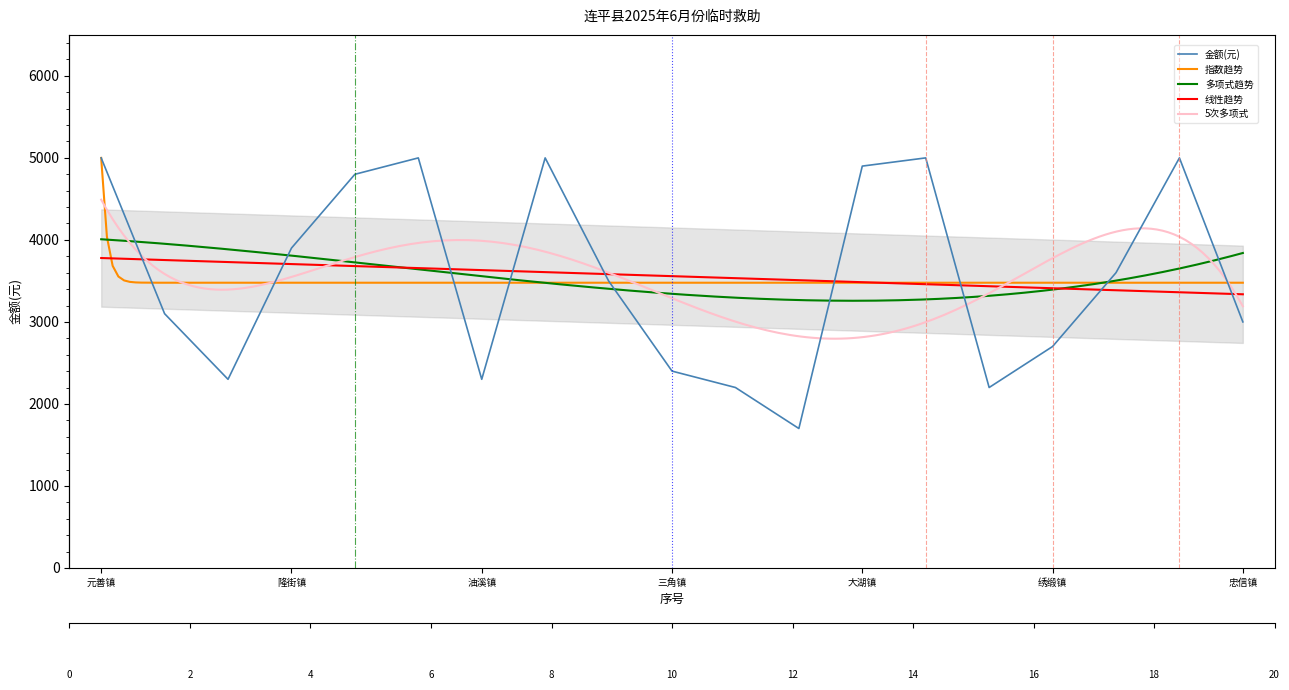

What is the minimum value shown in the chart?

1700